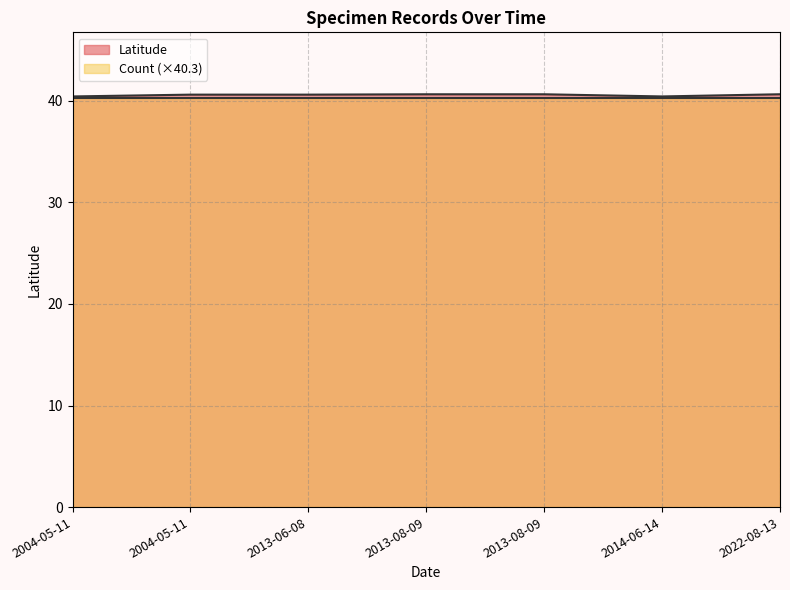

At which category does the data reach its first local valley?

2014-06-14